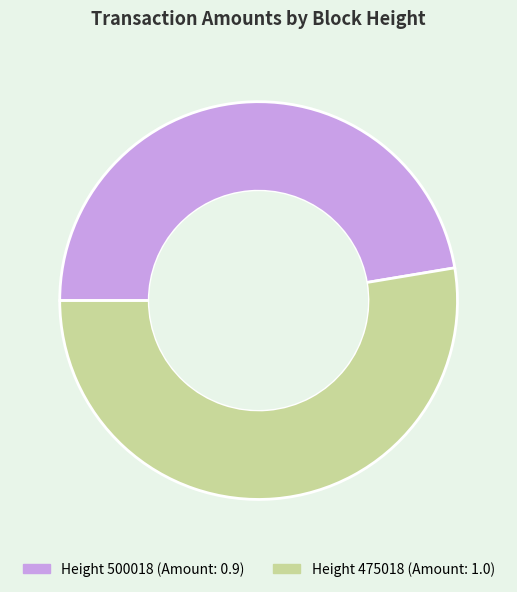

Is there any slice that represents more than half of the pie?

Yes